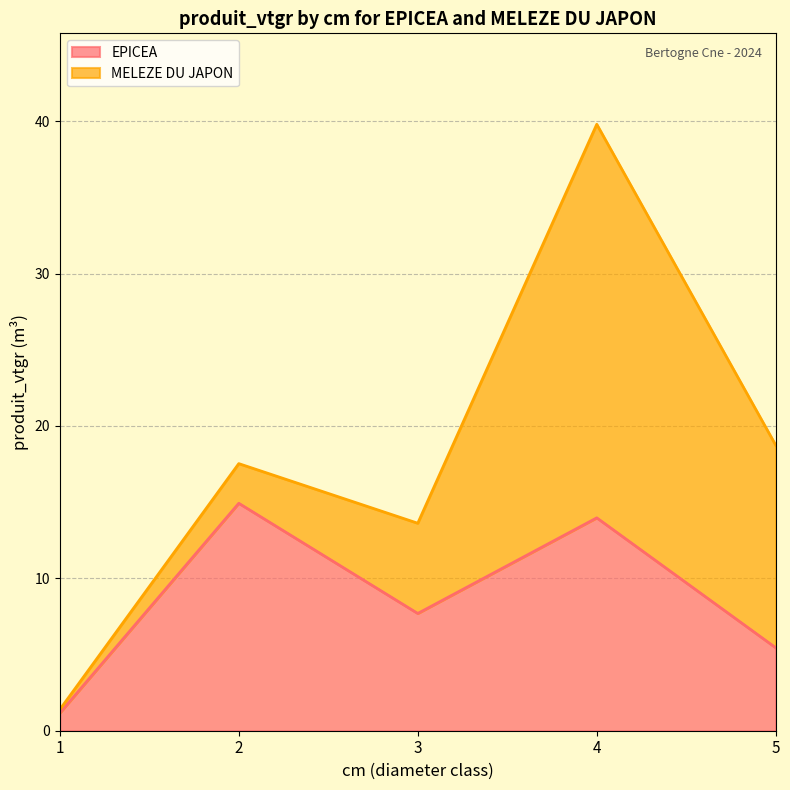

Reading left to right, extract all data points from this chart.

1.2	14.9	7.7	14.0	5.4